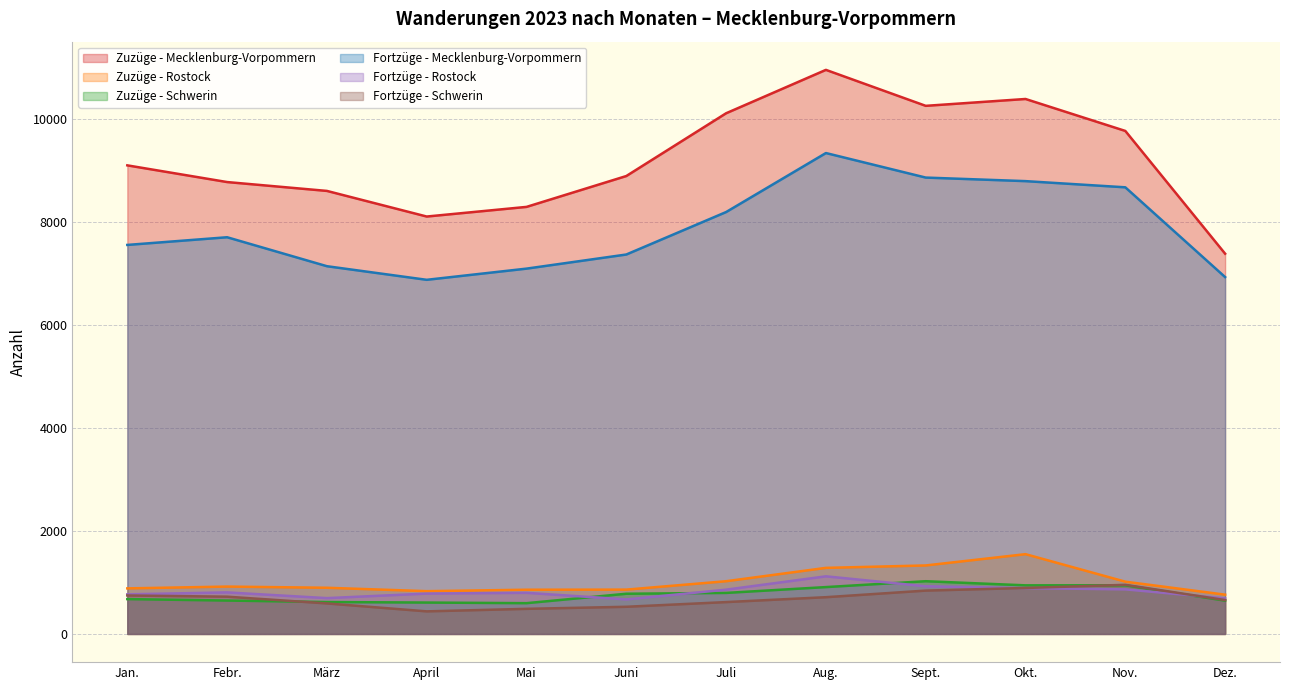

List the series in order of their peak value, lowest first.

Fortzüge - Schwerin, Zuzüge - Schwerin, Fortzüge - Rostock, Zuzüge - Rostock, Fortzüge - Mecklenburg-Vorpommern, Zuzüge - Mecklenburg-Vorpommern